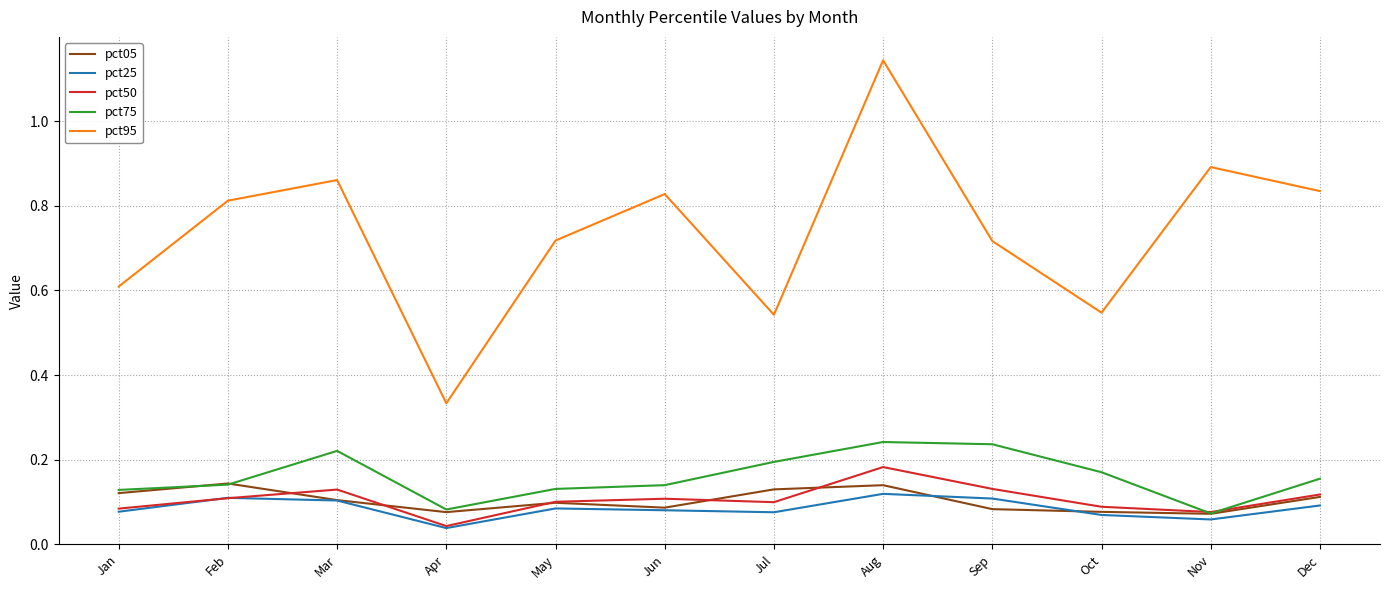

Which series has the widest spread of values?

pct95